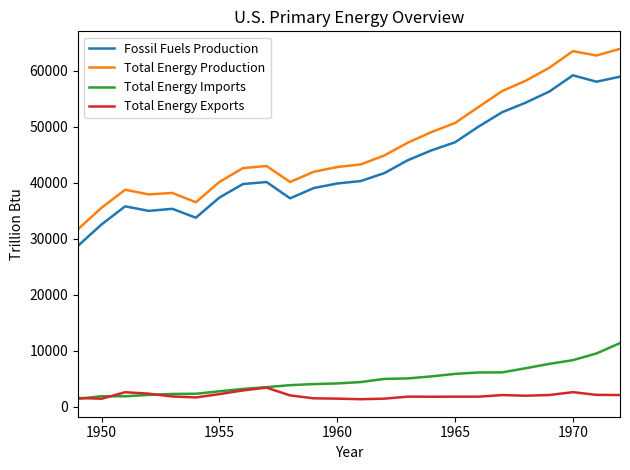

What is the average value of the Total Energy Production series?

46775.5